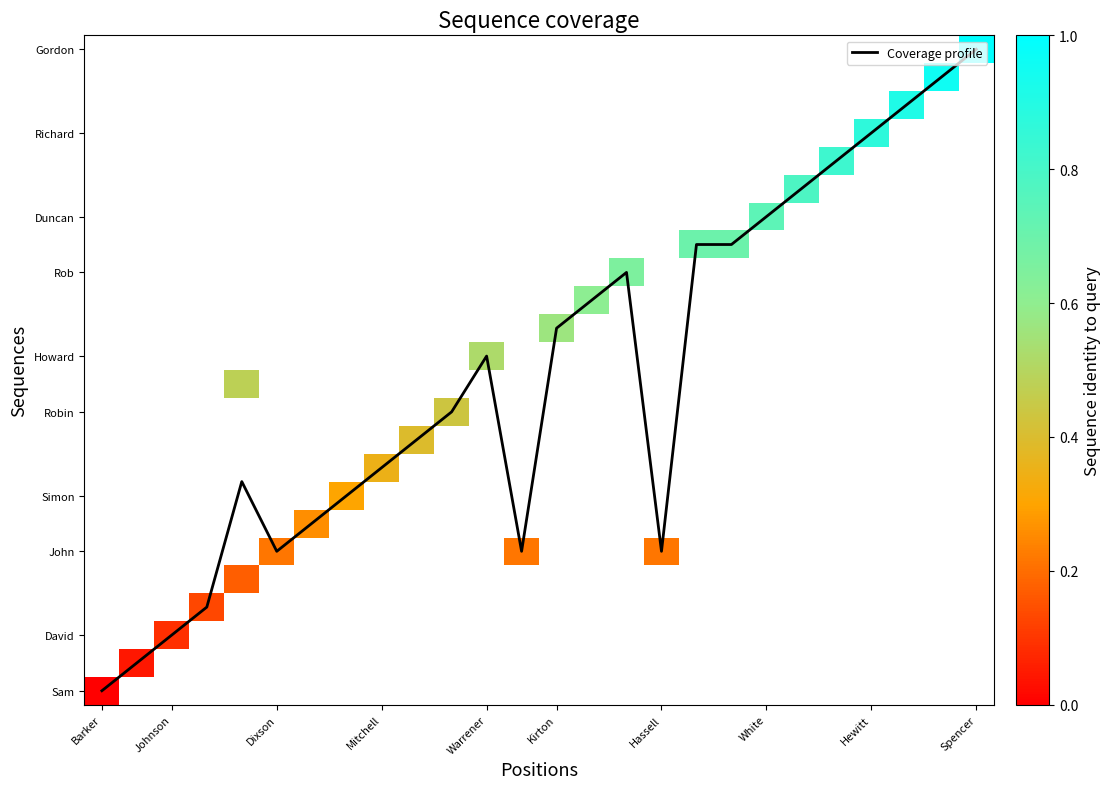

How many categories are shown in the chart?

26